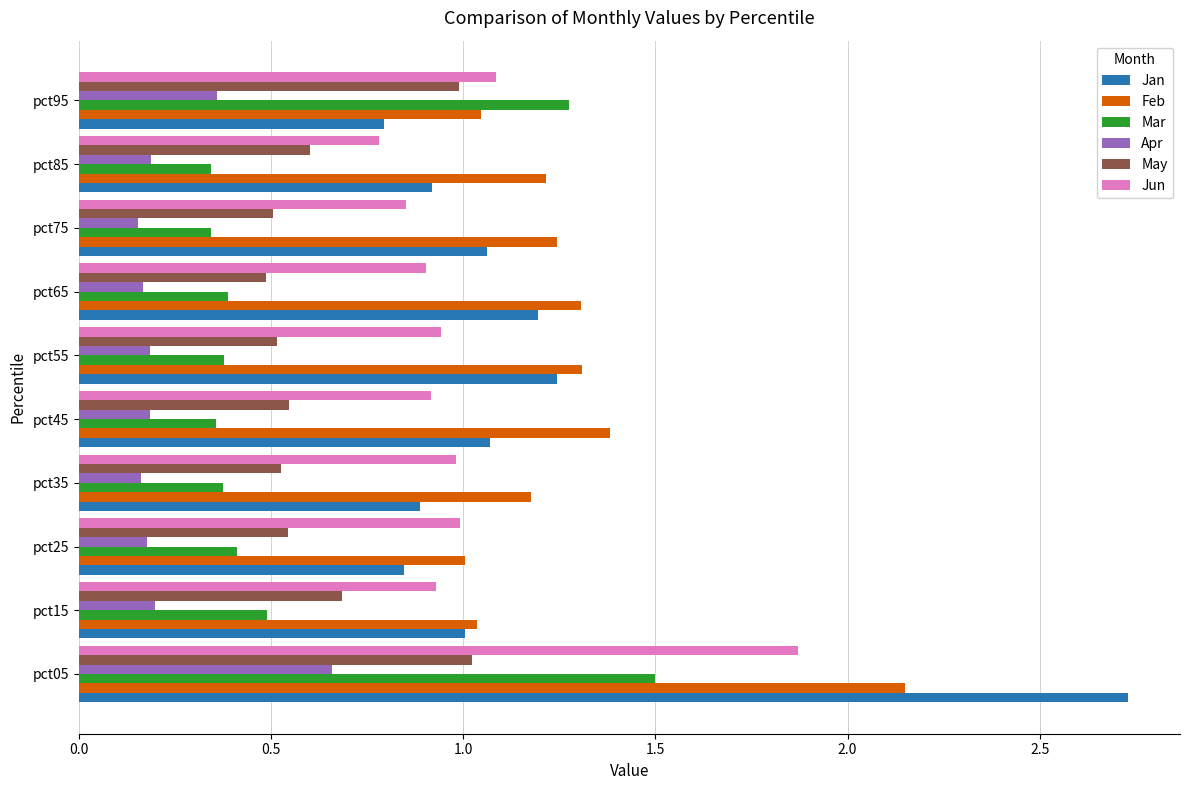

Is the value of May at pct95 greater than the value of Jan at pct35?

Yes